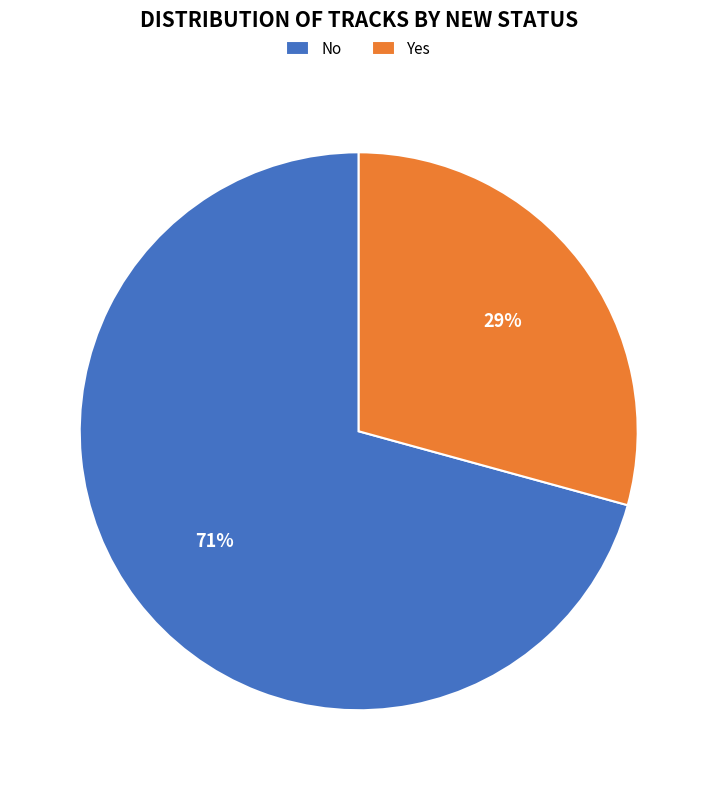

Is there any slice that represents more than half of the pie?

Yes